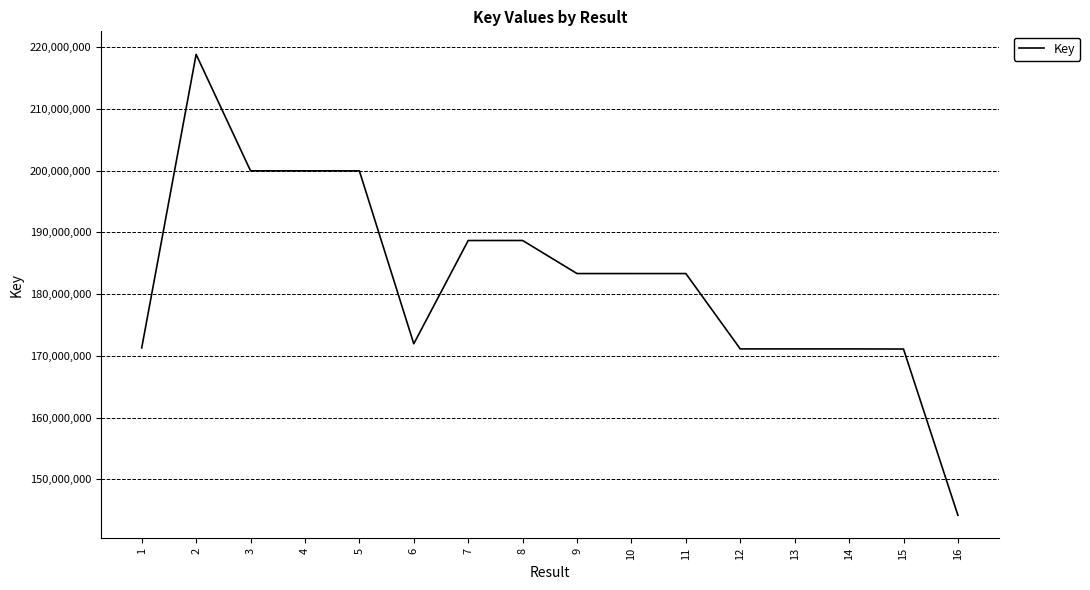

At which category does the chart reach its minimum across all series?

16